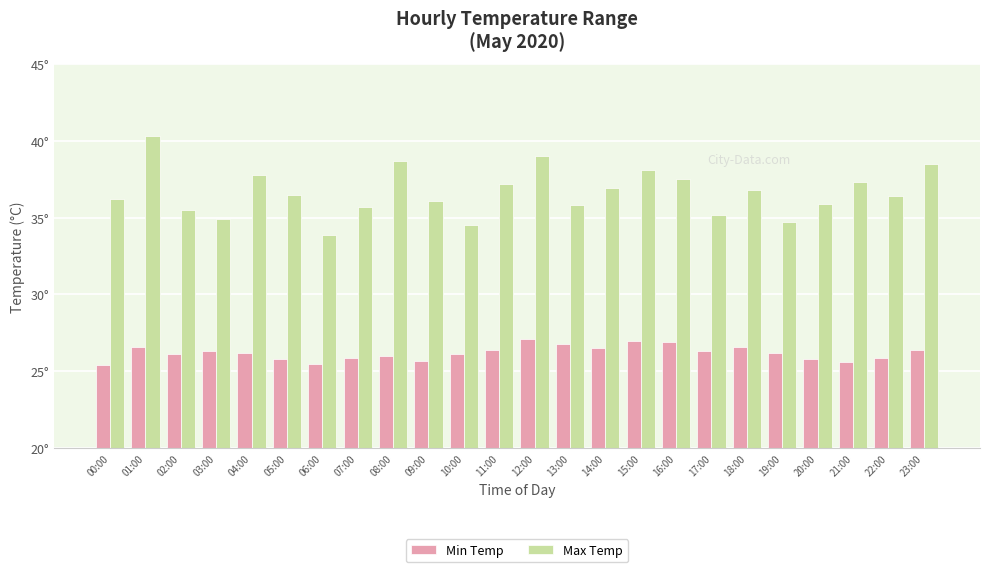

Does the chart contain stacked bars?

No